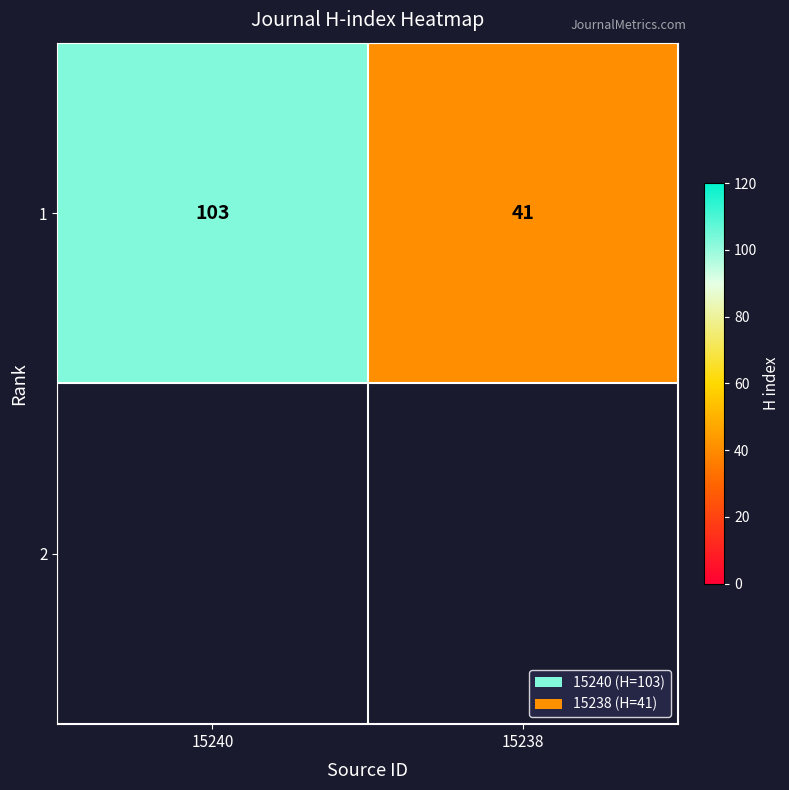

Reading right to left, extract all data points from this chart.

41	103